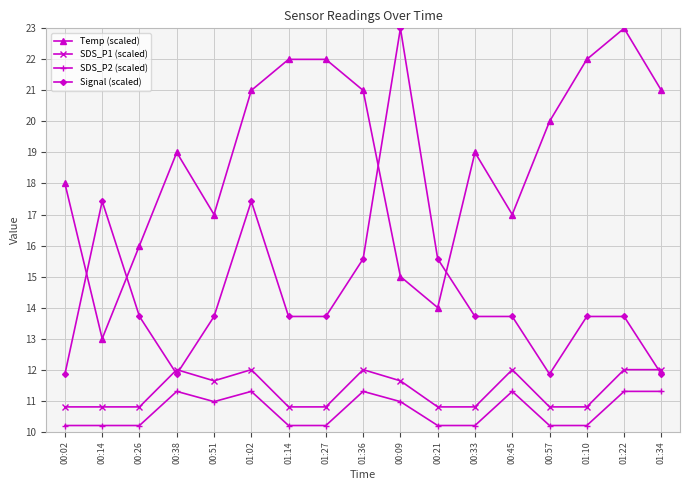

Rank the series at 01:02 from highest to lowest value.

Temp (scaled), Signal (scaled), SDS_P1 (scaled), SDS_P2 (scaled)